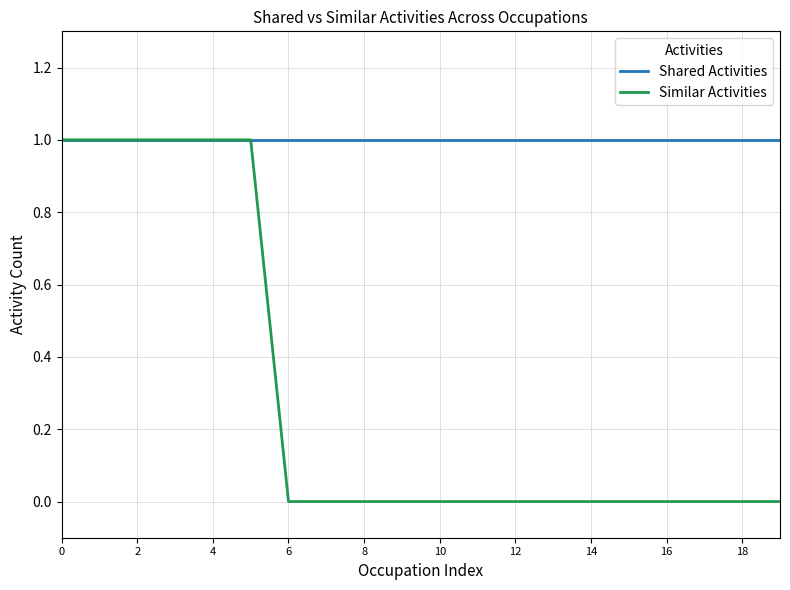

How many lines are shown in the chart?

2